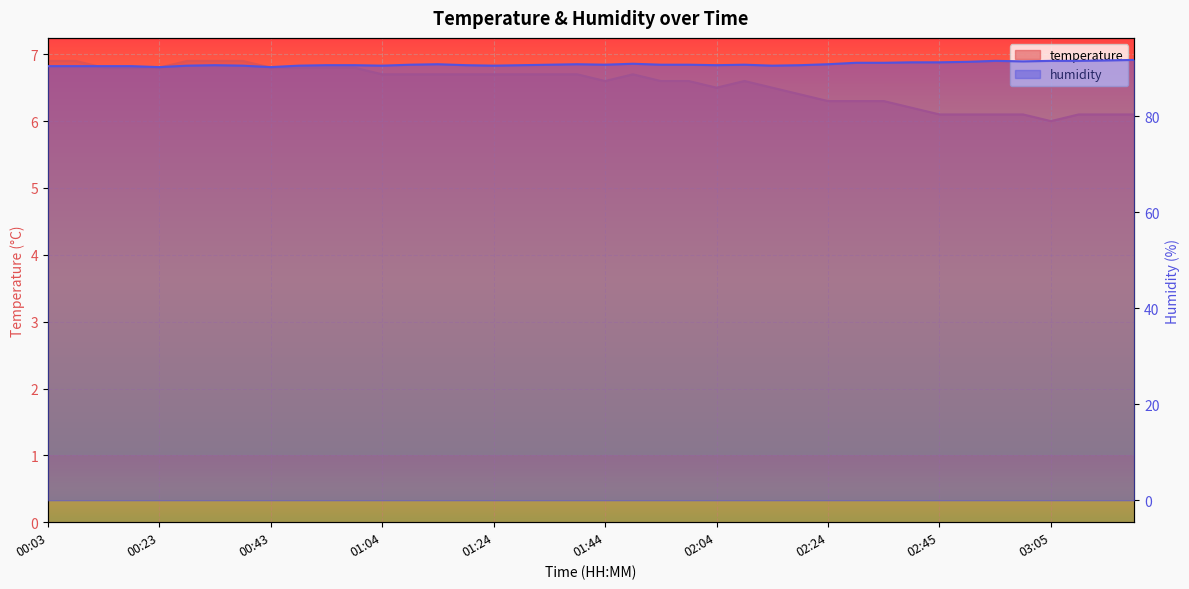

True or false: humidity and temperature intersect in this chart.

False